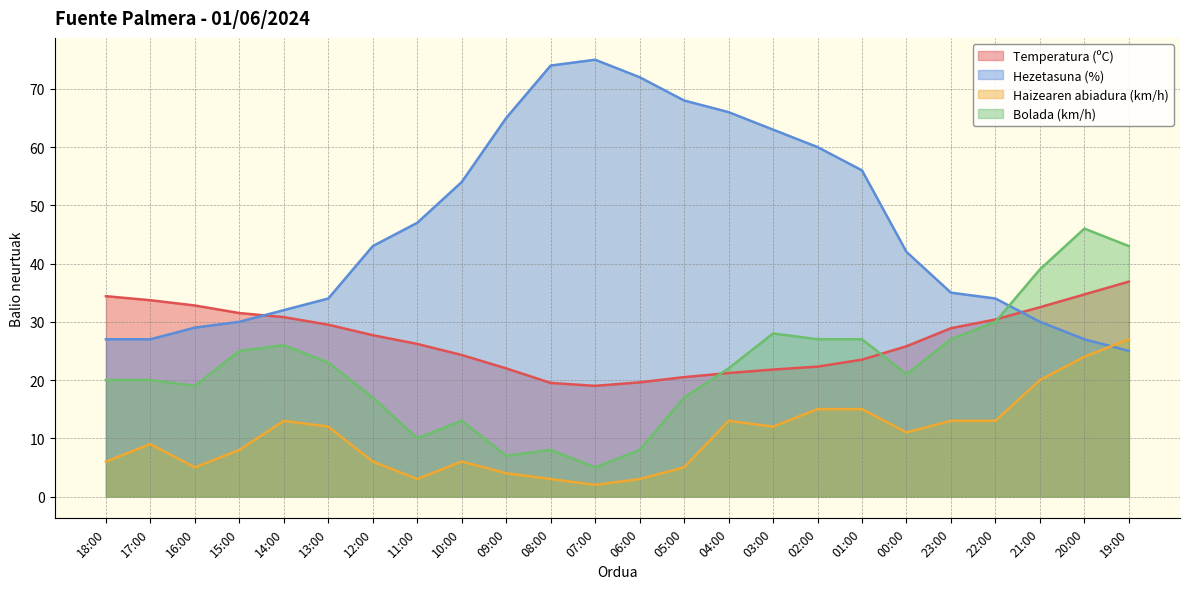

What is the difference between the highest and lowest values at 05:00?

63.0